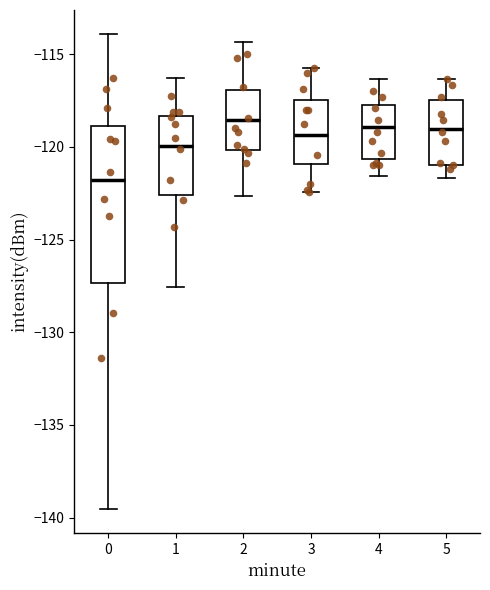

Reading left to right, read every box against the y-axis: the position of its median line, the range the box covers, and the ends of its whiskers. The values are not printed on the chart, so give them approximately, as read against the axis.

0: median -122.0, box -127.5 to -119.0, whiskers -139.5 to -114.0
1: median -120.0, box -122.5 to -118.5, whiskers -127.5 to -116.5
2: median -118.5, box -120.0 to -117.0, whiskers -122.5 to -114.5
3: median -119.5, box -121.0 to -117.5, whiskers -122.5 to -116.0
4: median -119.0, box -120.5 to -117.5, whiskers -121.5 to -116.5
5: median -119.0, box -121.0 to -117.5, whiskers -121.5 to -116.5